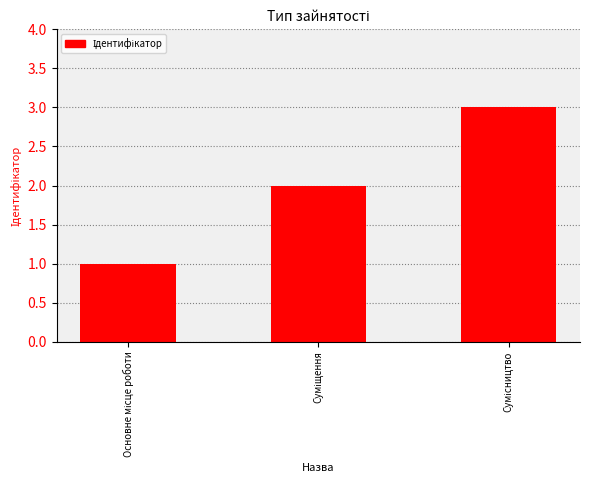

What is the sum of all values?

6